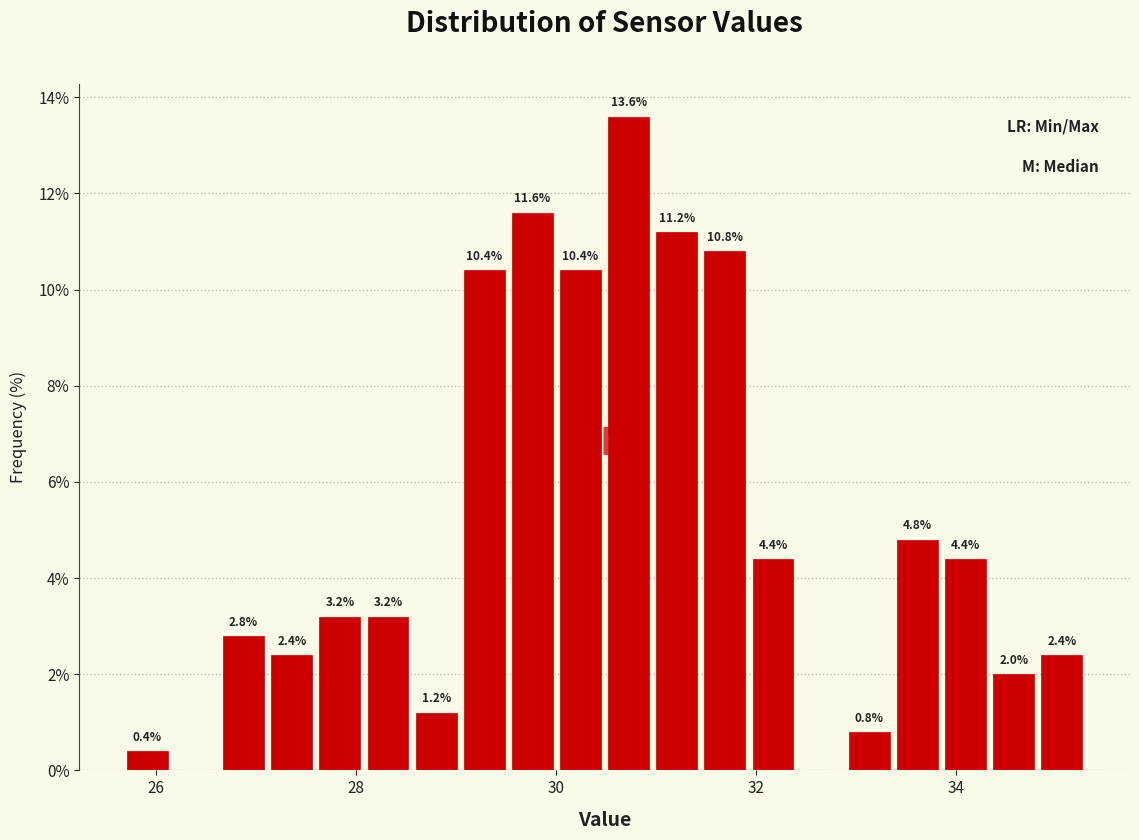

Read against the x-axis, roughly where is the centre of the tallest bar?

30.8